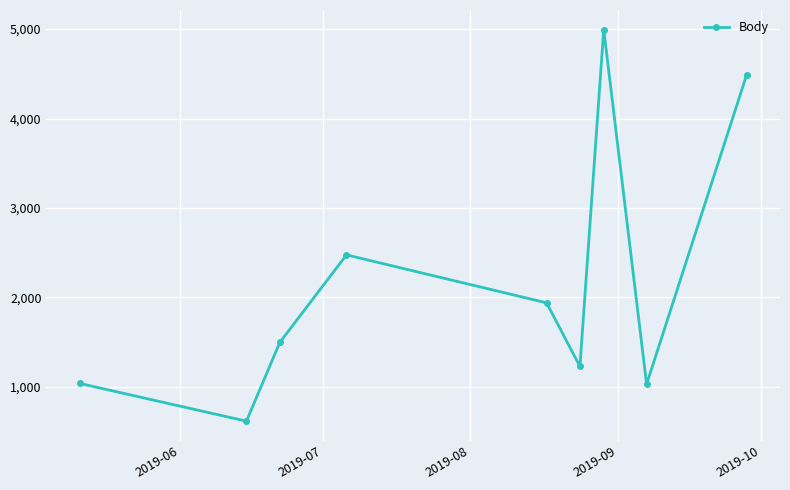

How many points are higher than both their immediate neighbors (excluding endpoints)?

2